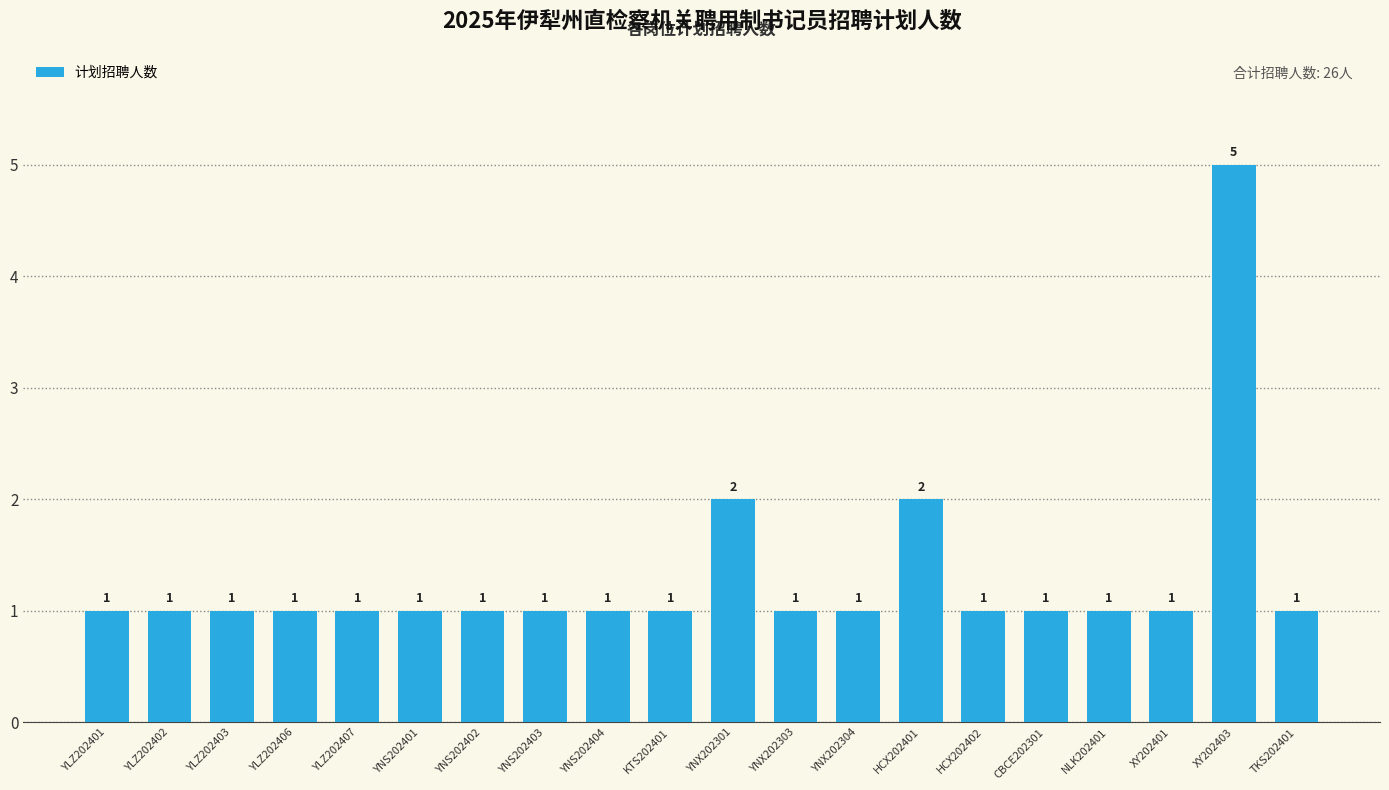

What is the label of the 6th bar from the left?

YNS202401